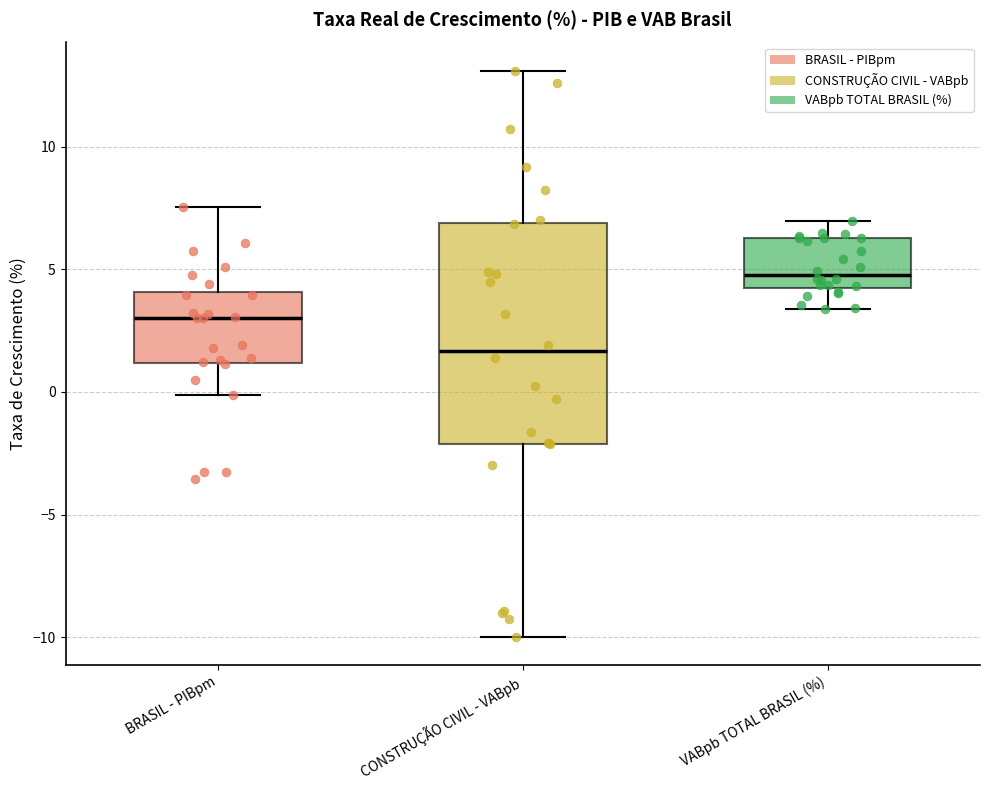

Comparing the boxes themselves (not the whiskers), which one is the tallest?

CONSTRUÇÃO CIVIL - VABpb